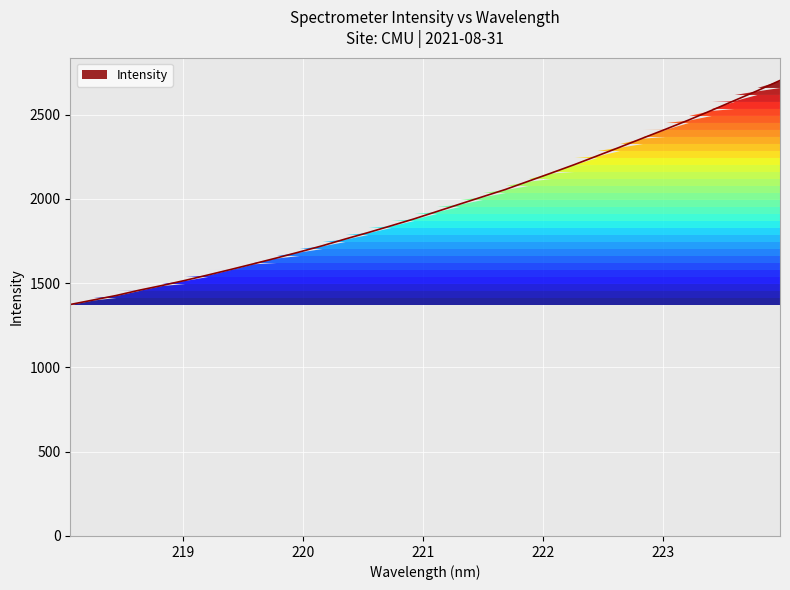

The chart shows a value of 2203.2 at 222.263. True or false?

True